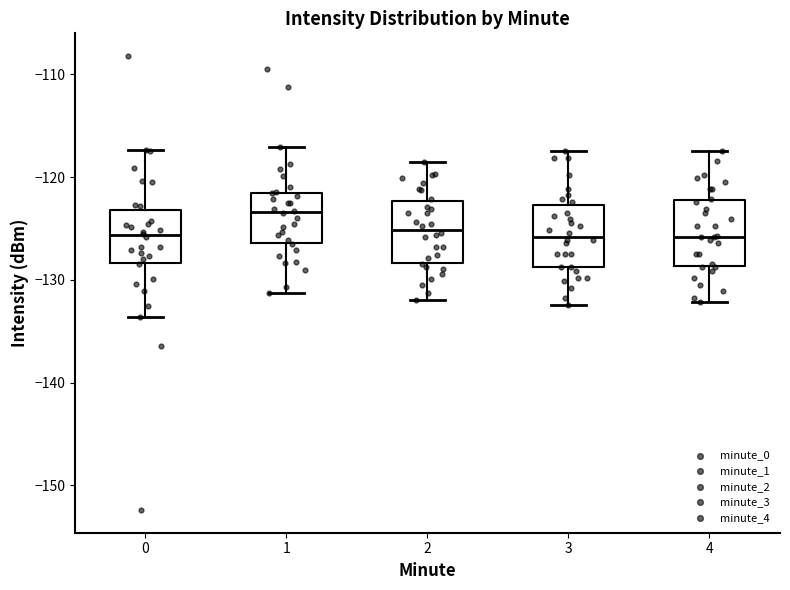

Reading left to right, read every box against the y-axis: the position of its median line, the range the box covers, and the ends of its whiskers. The values are not printed on the chart, so give them approximately, as read against the axis.

0: median -126, box -128 to -123, whiskers -134 to -117
1: median -123, box -126 to -122, whiskers -131 to -117
2: median -125, box -128 to -122, whiskers -132 to -119
3: median -126, box -129 to -123, whiskers -132 to -117
4: median -126, box -129 to -122, whiskers -132 to -117